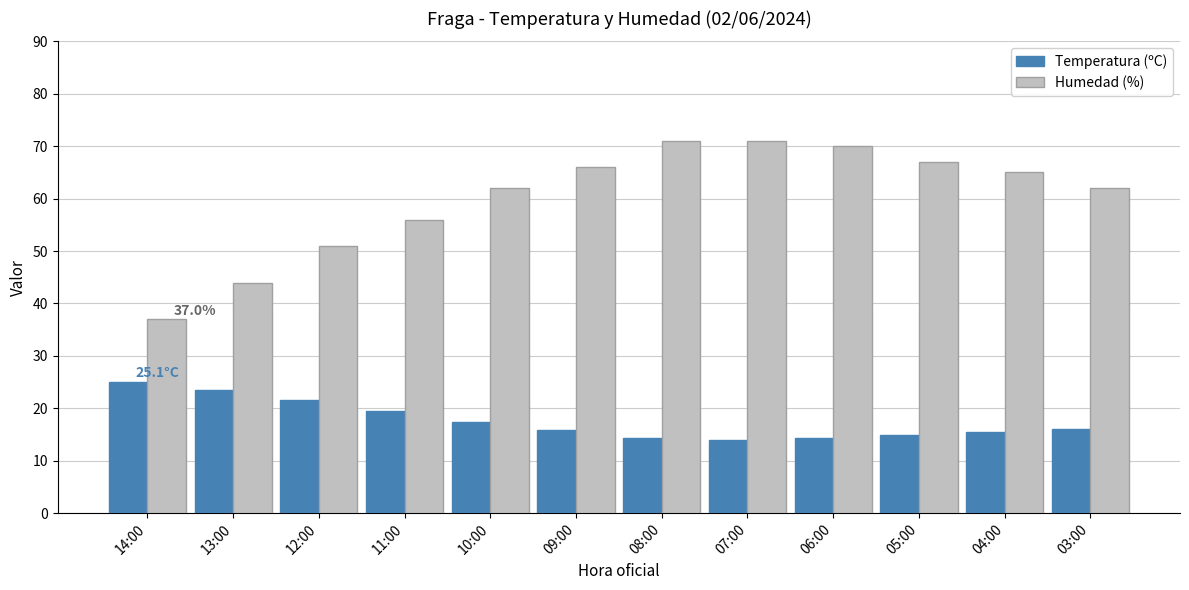

List the series in order of their overall mean, lowest first.

Temperatura (ºC), Humedad (%)